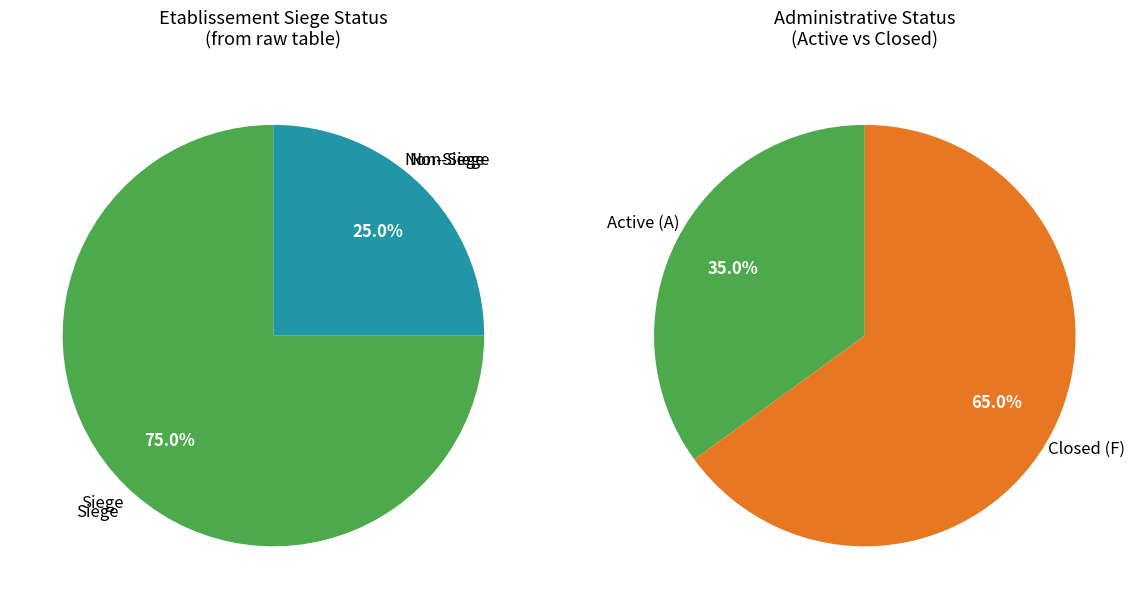

Which slice is the largest?

false